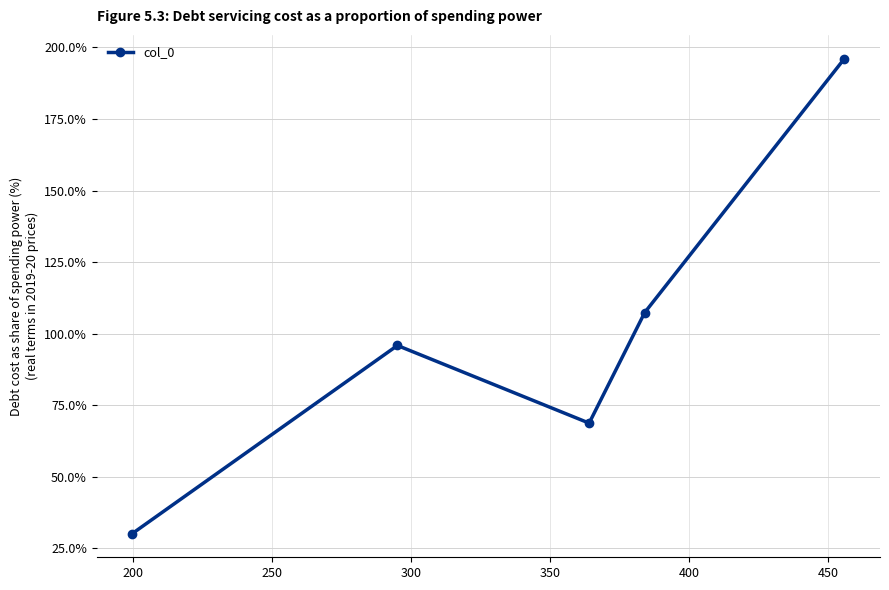

What is the smallest value displayed?

30.2